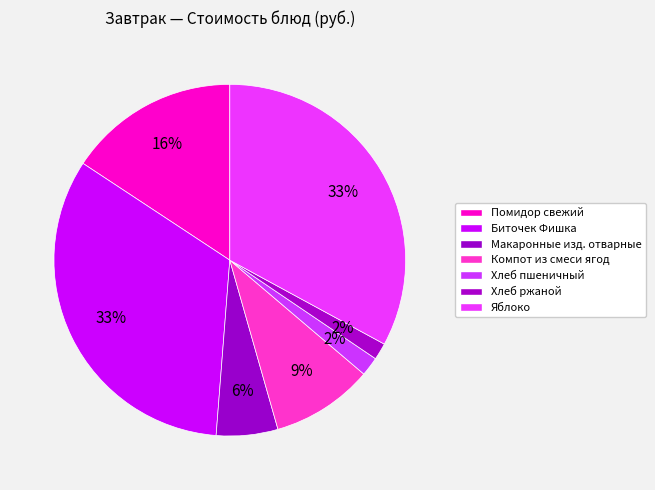

Count the number of slices in the pie.

7